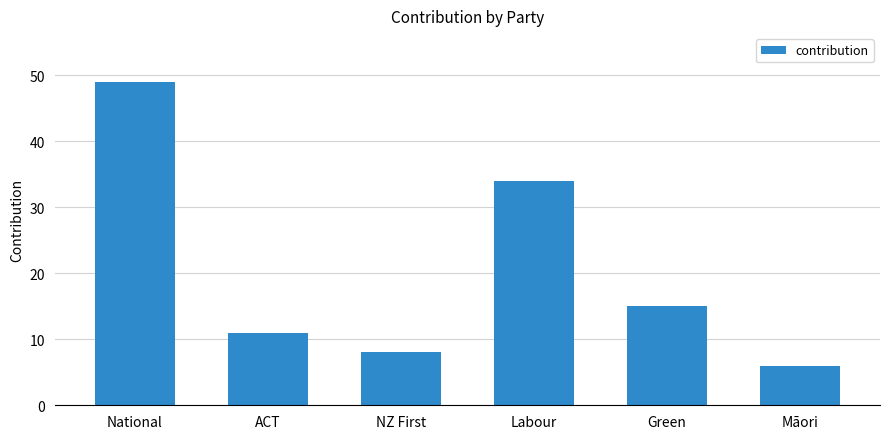

Rank the categories by value from lowest to highest.

Māori, NZ First, ACT, Green, Labour, National